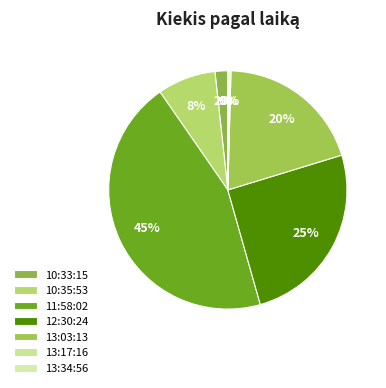

Is there any slice that represents more than half of the pie?

No